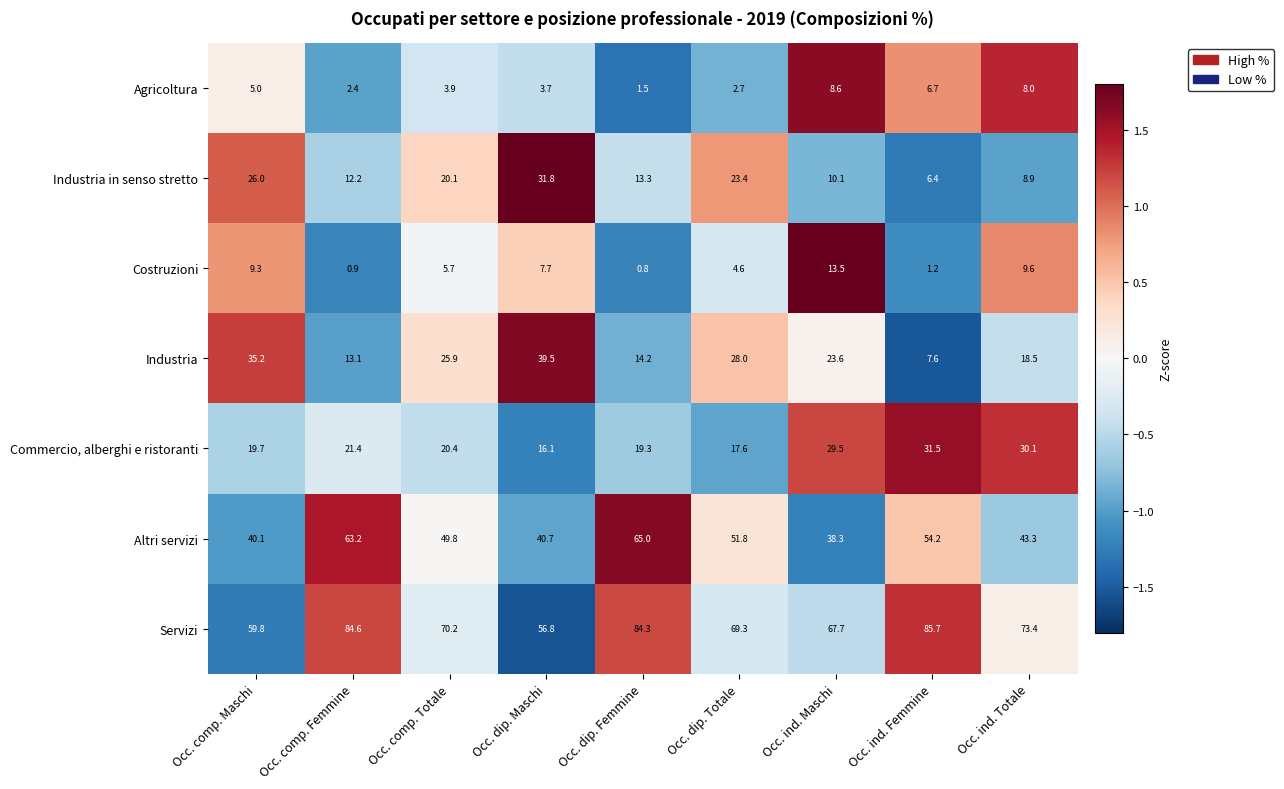

List the series in order of their peak value, lowest first.

Agricoltura, Costruzioni, Commercio, alberghi e ristoranti, Industria in senso stretto, Industria, Altri servizi, Servizi